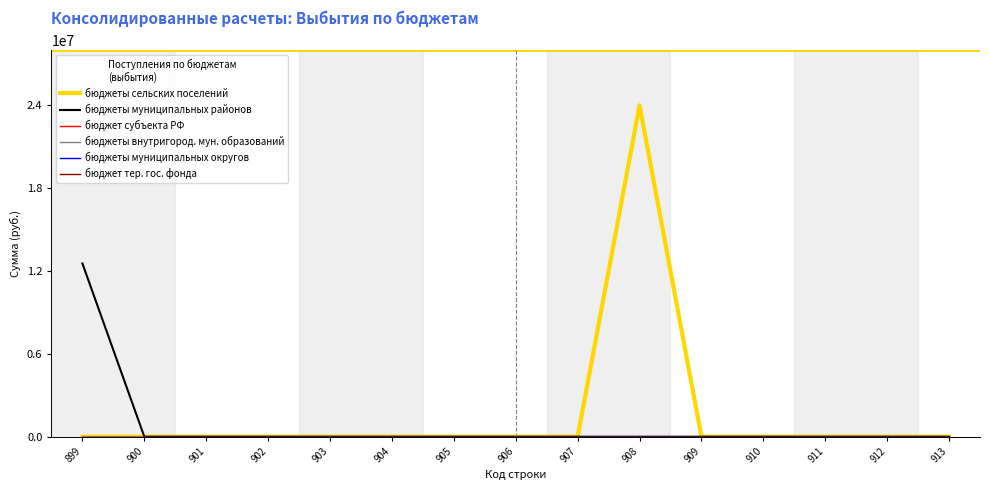

Reading left to right, transcribe all the data shown in this chart.

бюджеты сельских поселений: 899=0.0	900=0.0	901=0.0	902=0.0	903=0.0	904=0.0	905=0.0	906=0.0	907=0.0	908=23980000.0	909=0.0	910=0.0	911=0.0	912=0.0	913=0.0
бюджеты муниципальных районов: 899=12533273.0	900=0.0	901=0.0	902=0.0	903=0.0	904=0.0	905=0.0	906=0.0	907=0.0	908=0.0	909=0.0	910=0.0	911=0.0	912=0.0	913=0.0
бюджет субъекта РФ: 899=0.0	900=0.0	901=0.0	902=0.0	903=0.0	904=0.0	905=0.0	906=0.0	907=0.0	908=0.0	909=0.0	910=0.0	911=0.0	912=0.0	913=0.0
бюджеты внутригород. мун. образований: 899=0.0	900=0.0	901=0.0	902=0.0	903=0.0	904=0.0	905=0.0	906=0.0	907=0.0	908=0.0	909=0.0	910=0.0	911=0.0	912=0.0	913=0.0
бюджеты муниципальных округов: 899=0.0	900=0.0	901=0.0	902=0.0	903=0.0	904=0.0	905=0.0	906=0.0	907=0.0	908=0.0	909=0.0	910=0.0	911=0.0	912=0.0	913=0.0
бюджет тер. гос. фонда: 899=0.0	900=0.0	901=0.0	902=0.0	903=0.0	904=0.0	905=0.0	906=0.0	907=0.0	908=0.0	909=0.0	910=0.0	911=0.0	912=0.0	913=0.0